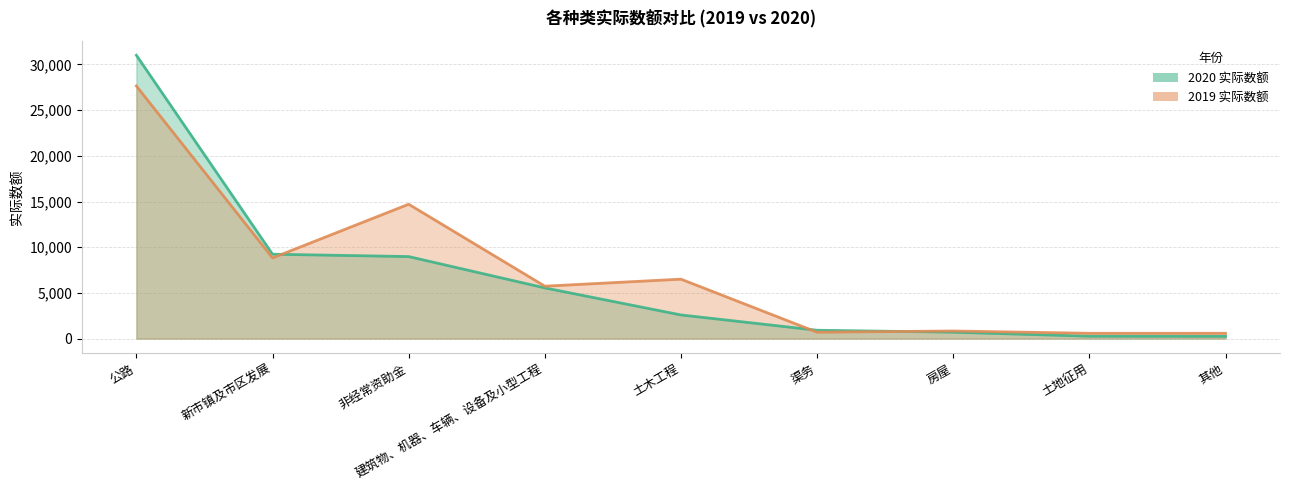

What is the label of the 3rd point from the right?

房屋